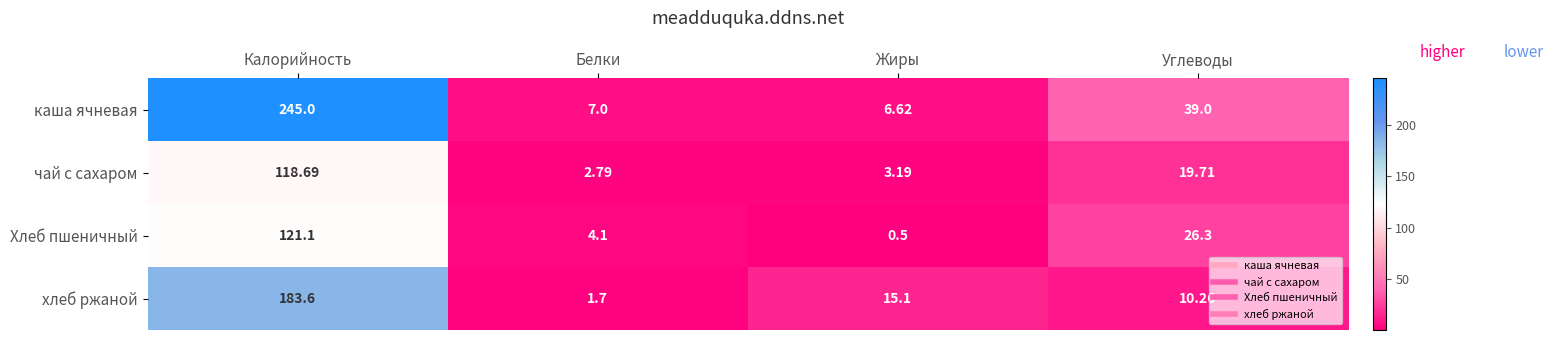

At which category does the chart reach its minimum across all series?

Жиры